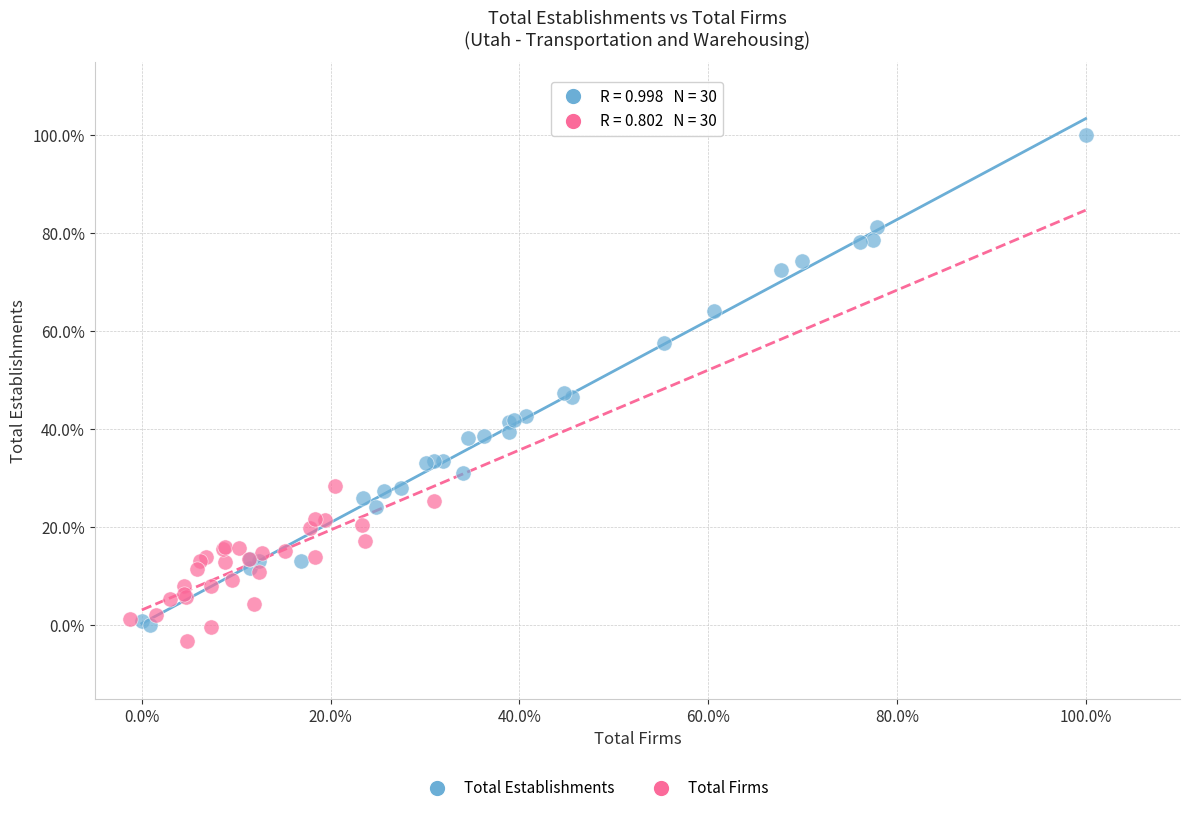

Which series has the largest Y range (max minus min)?

Total Establishments